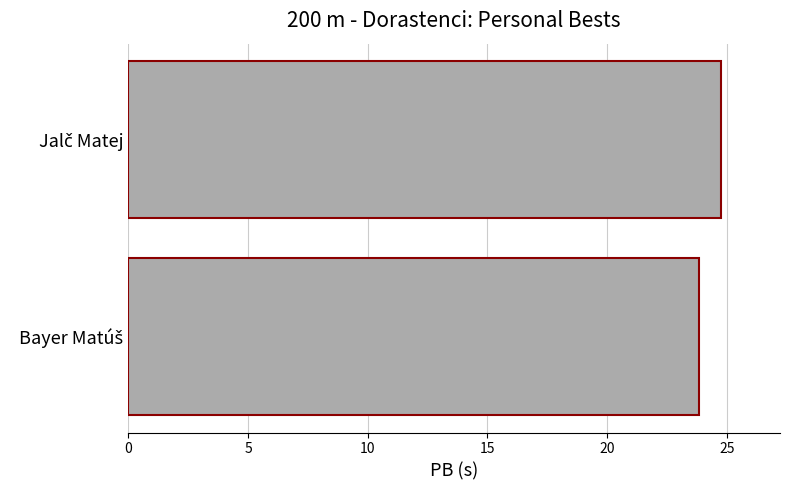

What is the difference between the maximum and minimum values?

0.9